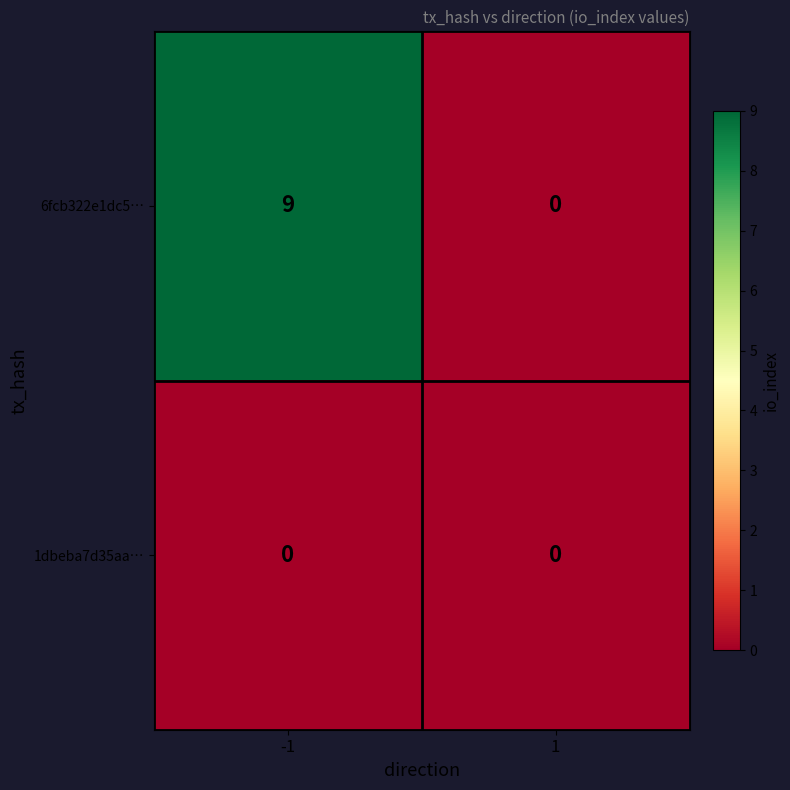

Reading right to left, what are all the values shown in this chart?

6fcb322e1dc5…: 0	9
1dbeba7d35aa…: 0	0